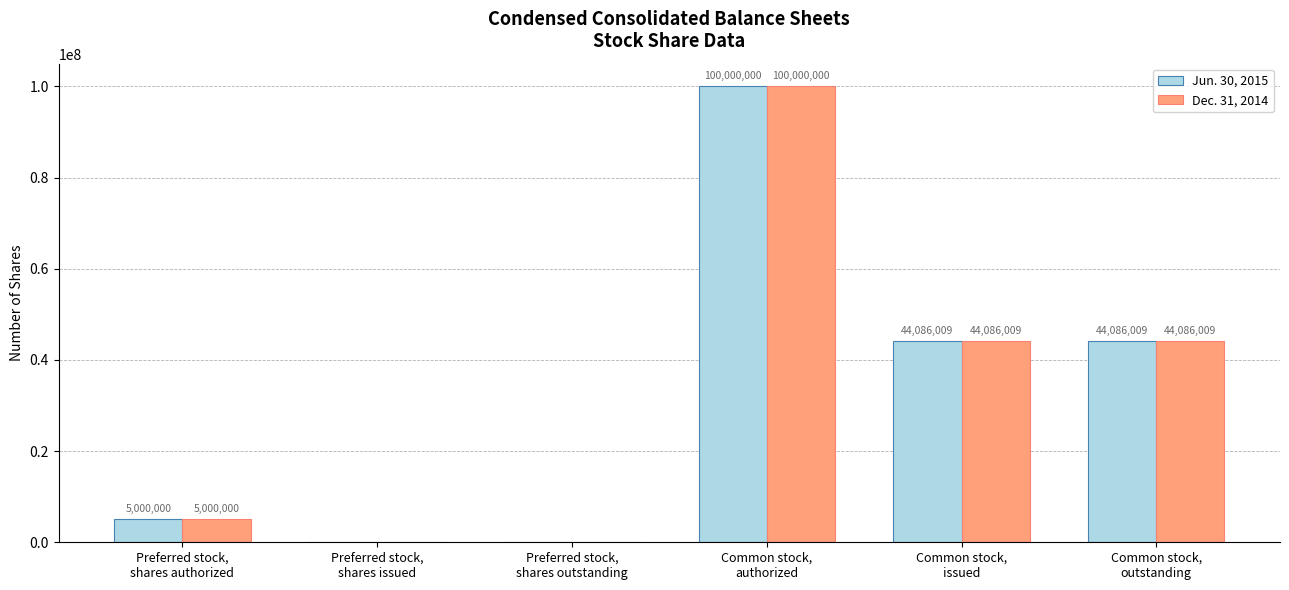

How many distinct data groups are displayed?

2